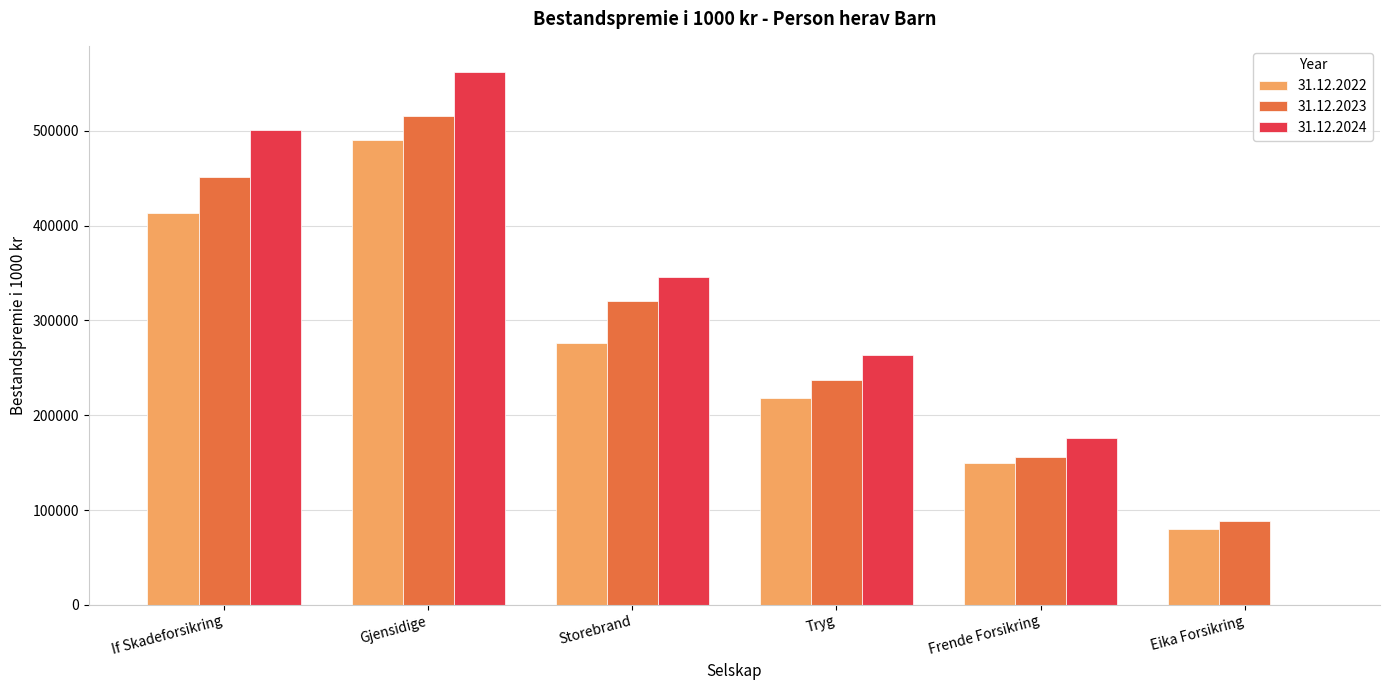

Which series changed the most between Storebrand and Eika Forsikring?

31.12.2024